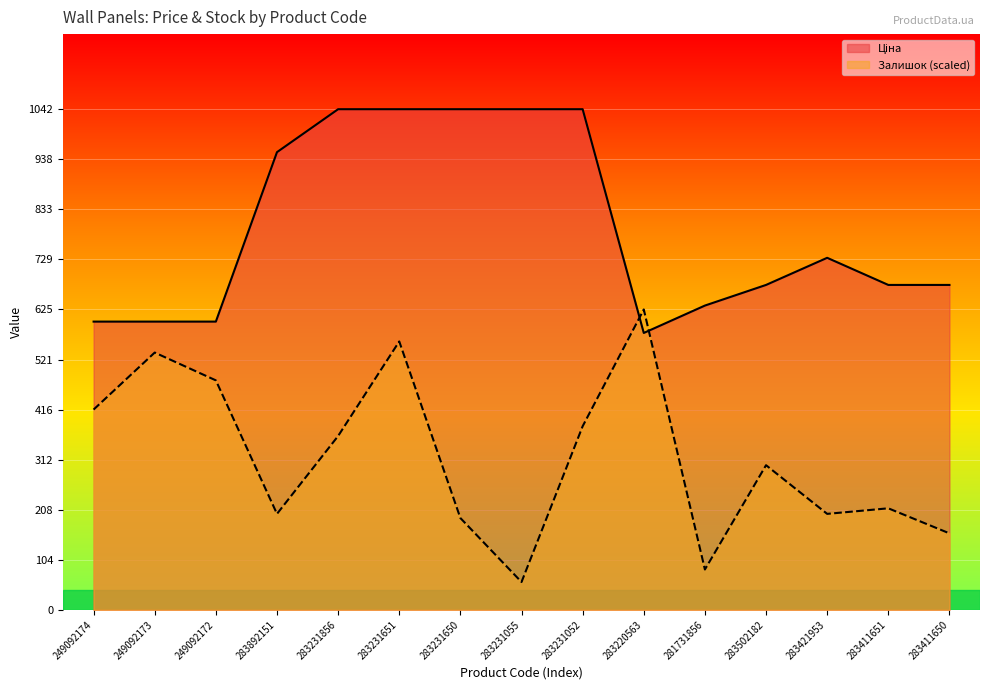

Between 283502182 and 283231650, which is larger?

283231650